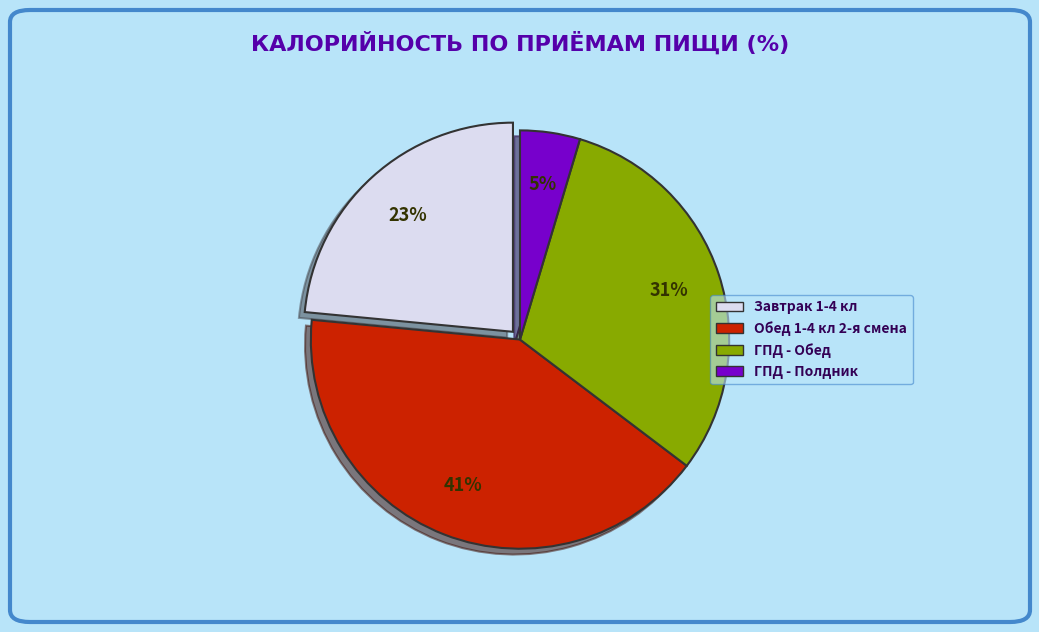

To the nearest percent, what is the average slice percentage?

25%